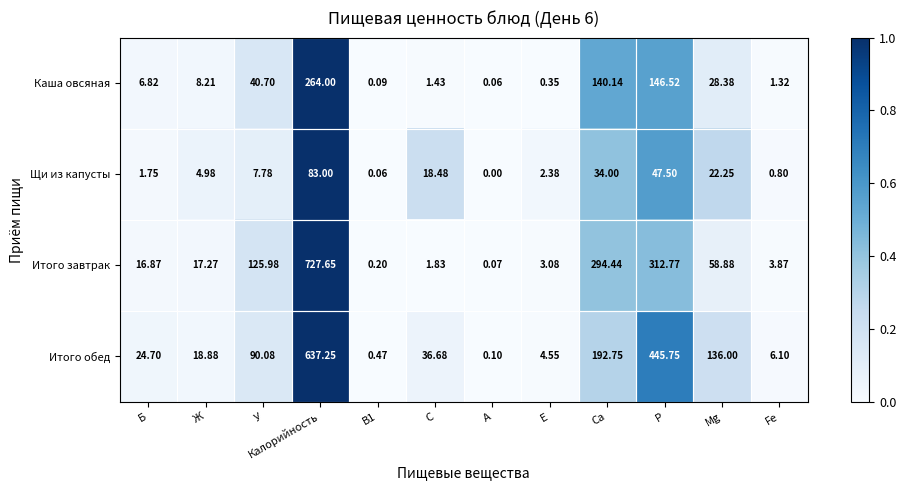

Which series has the largest total across all categories?

Итого обед